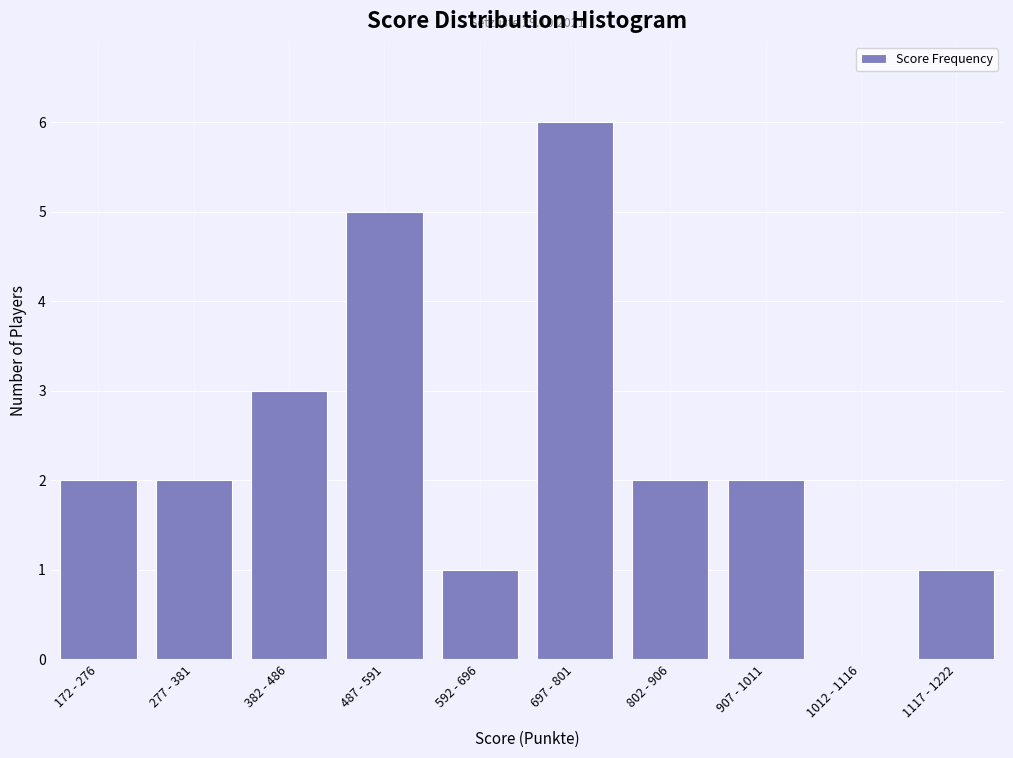

Reading left to right, extract all data points from this chart.

172 - 276=2	277 - 381=2	382 - 486=3	487 - 591=5	592 - 696=1	697 - 801=6	802 - 906=2	907 - 1011=2	1012 - 1116=0	1117 - 1222=1